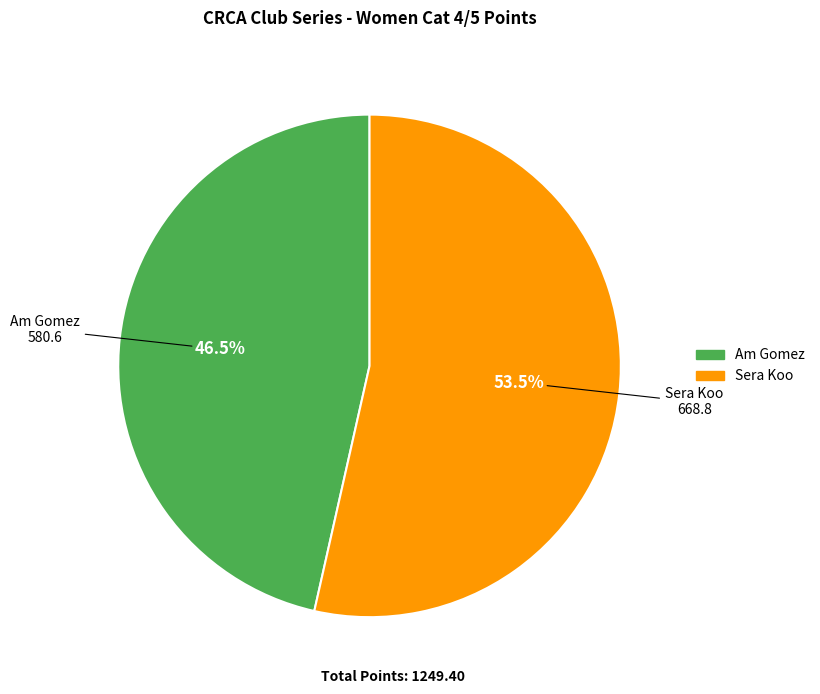

Which category has the smallest portion of the pie?

Am Gomez